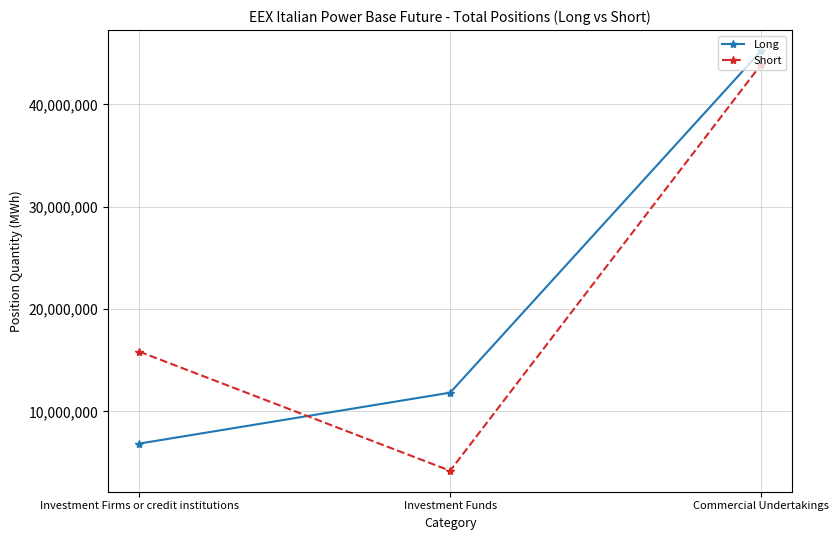

What are all the series names shown in the legend?

Long, Short